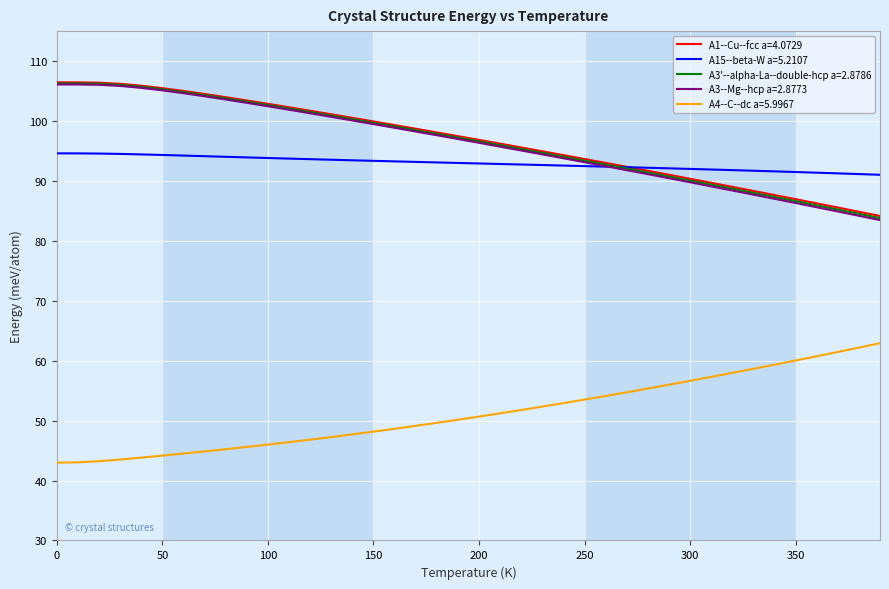

True or false: A3'--alpha-La--double-hcp a=2.8786 and A4--C--dc a=5.9967 cross at least once.

False